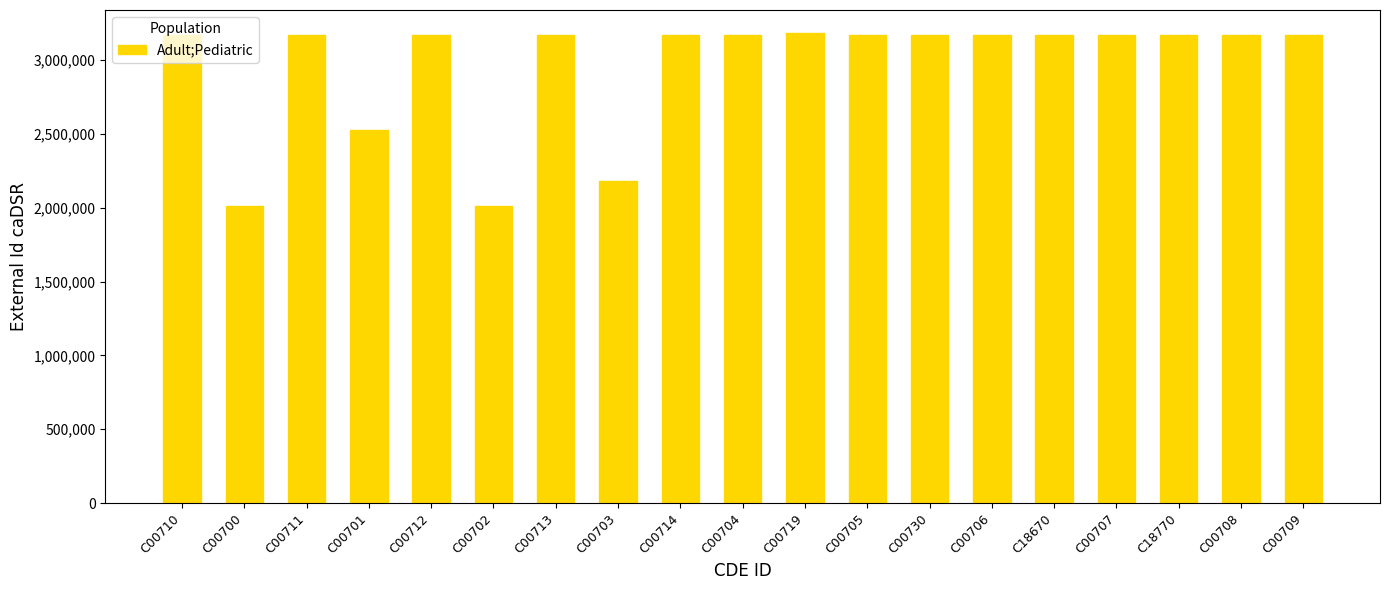

What is the greatest value displayed?

3179449